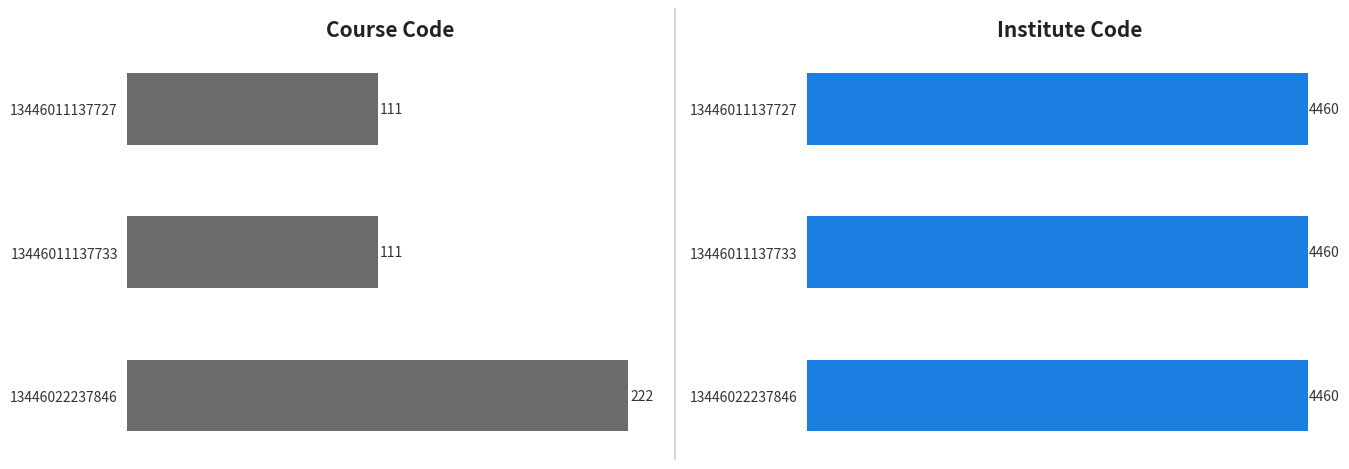

Does the chart contain any negative values?

No